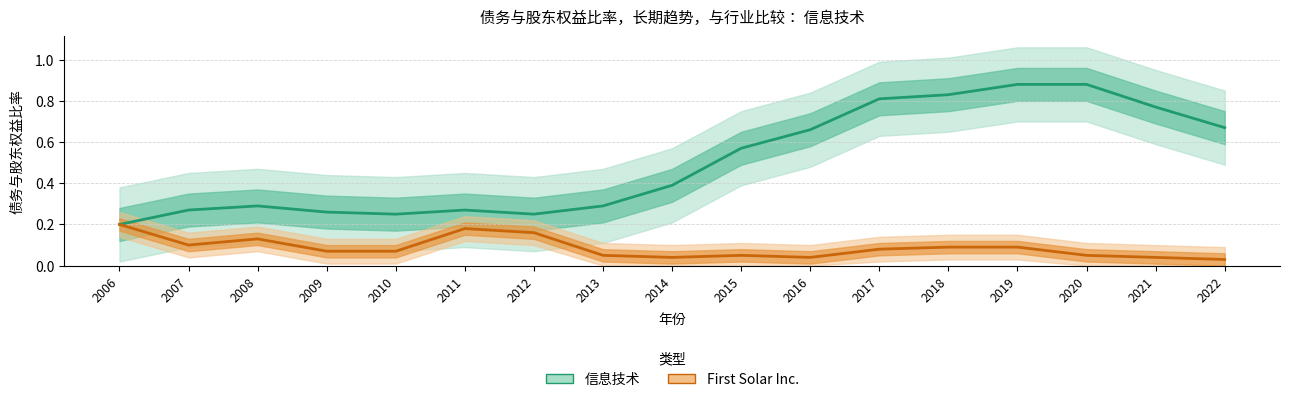

Is it true that 信息技术 equals 0.2 at 2013?

False